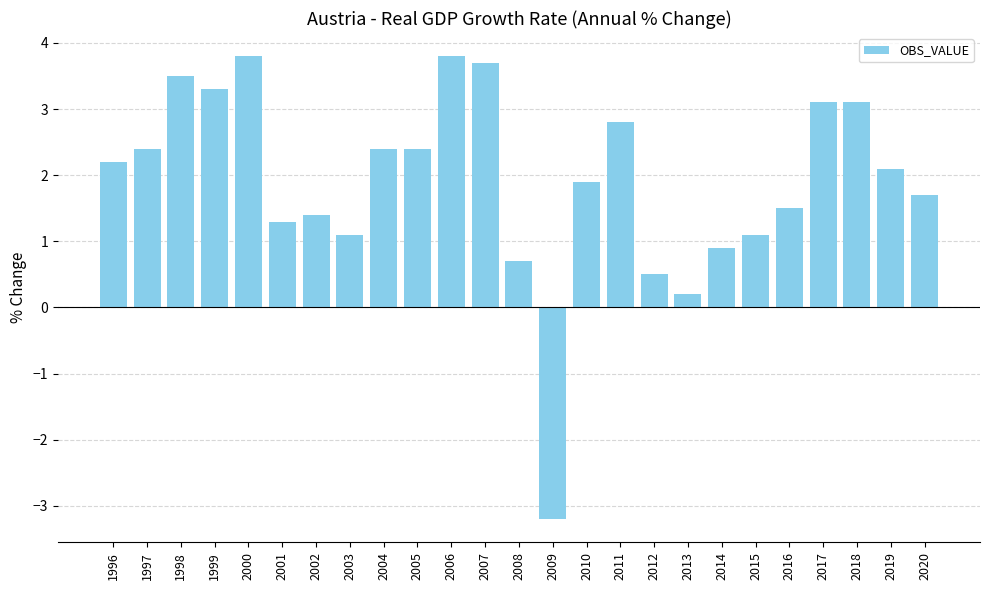

What is the average value?

1.9